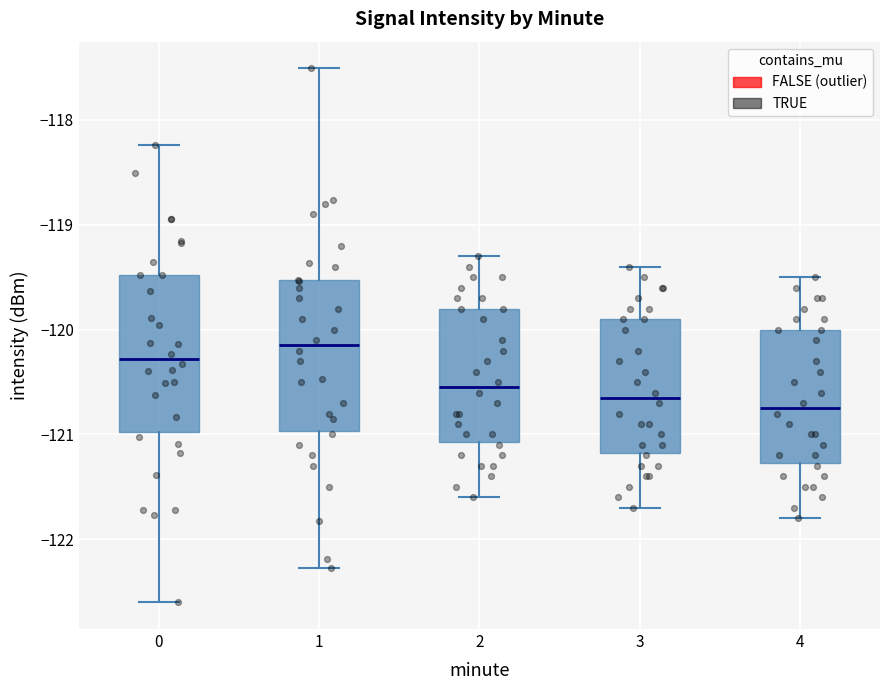

Where does the lower whisker of the box at x = 2 end on the y-axis? The values are not printed on the chart, so give them approximately, as read against the axis.

-121.6